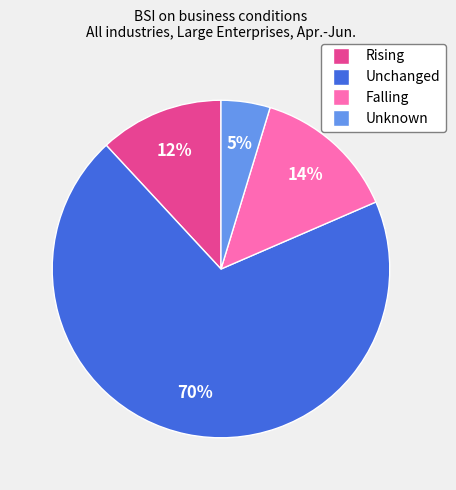

True or false: Unchanged accounts for 63% of the total.

False